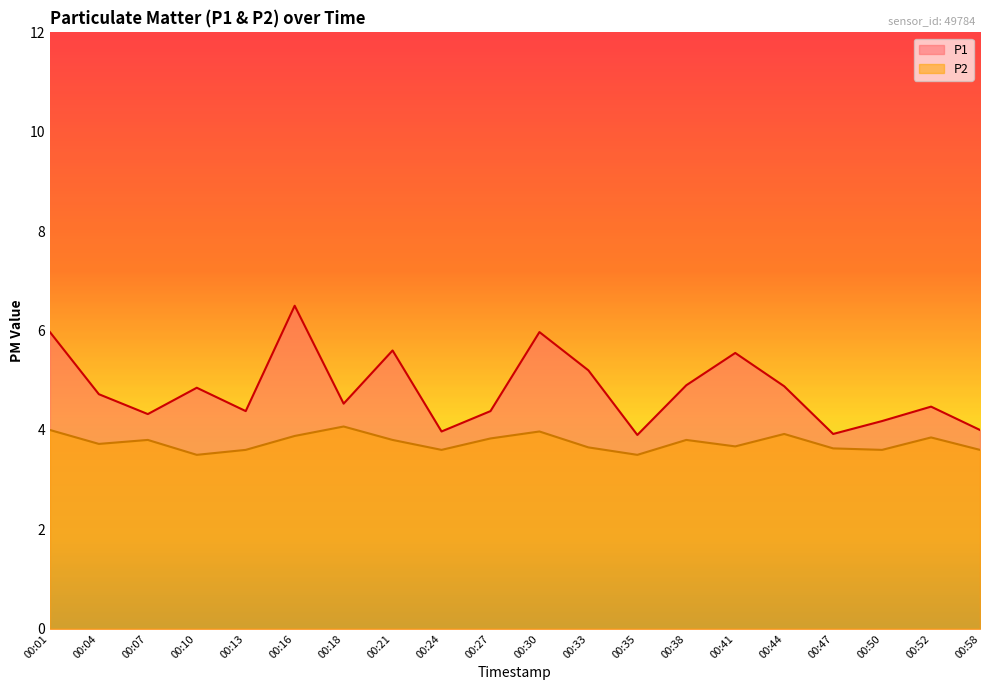

True or false: P2 and P1 intersect in this chart.

False